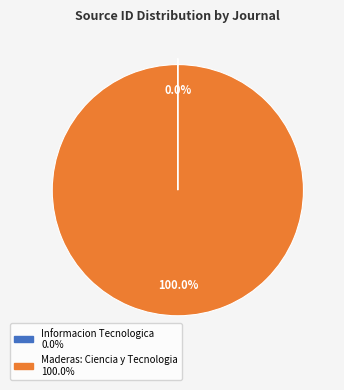

The Maderas: Ciencia y Tecnologia slice represents 94% of the pie. True or false?

False